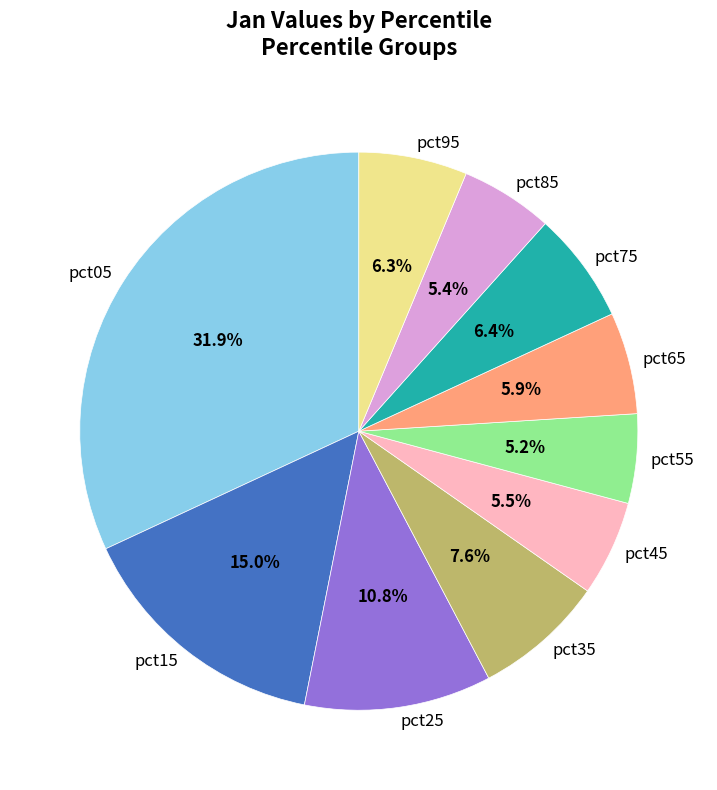

Which has a higher value, pct15 or pct35?

pct15